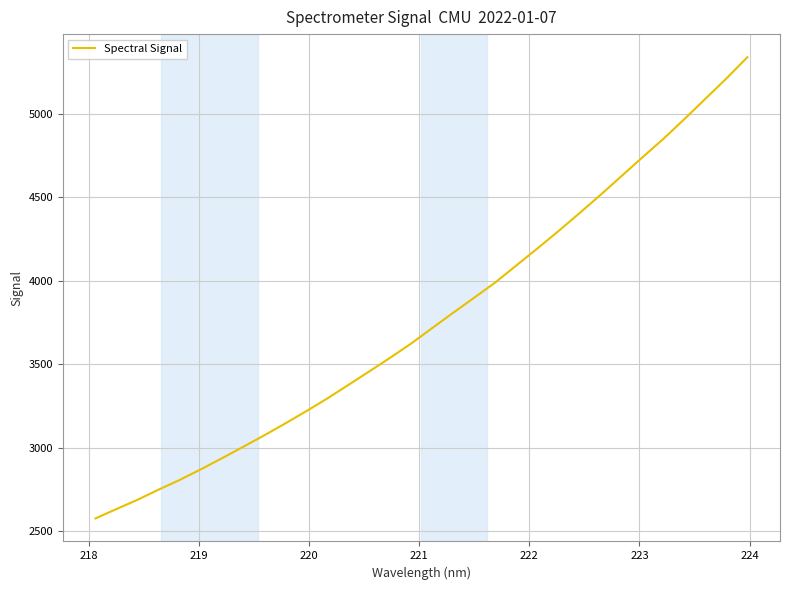

What is the difference between the maximum and minimum values?

2761.9